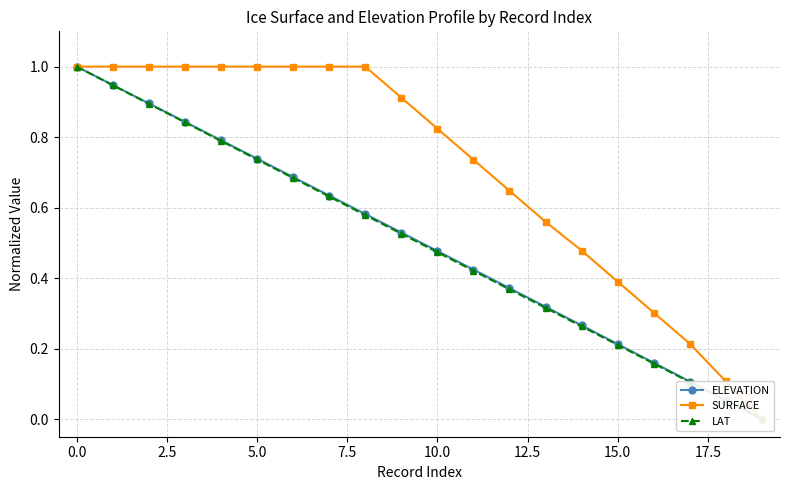

Which series has the widest spread of values?

ELEVATION